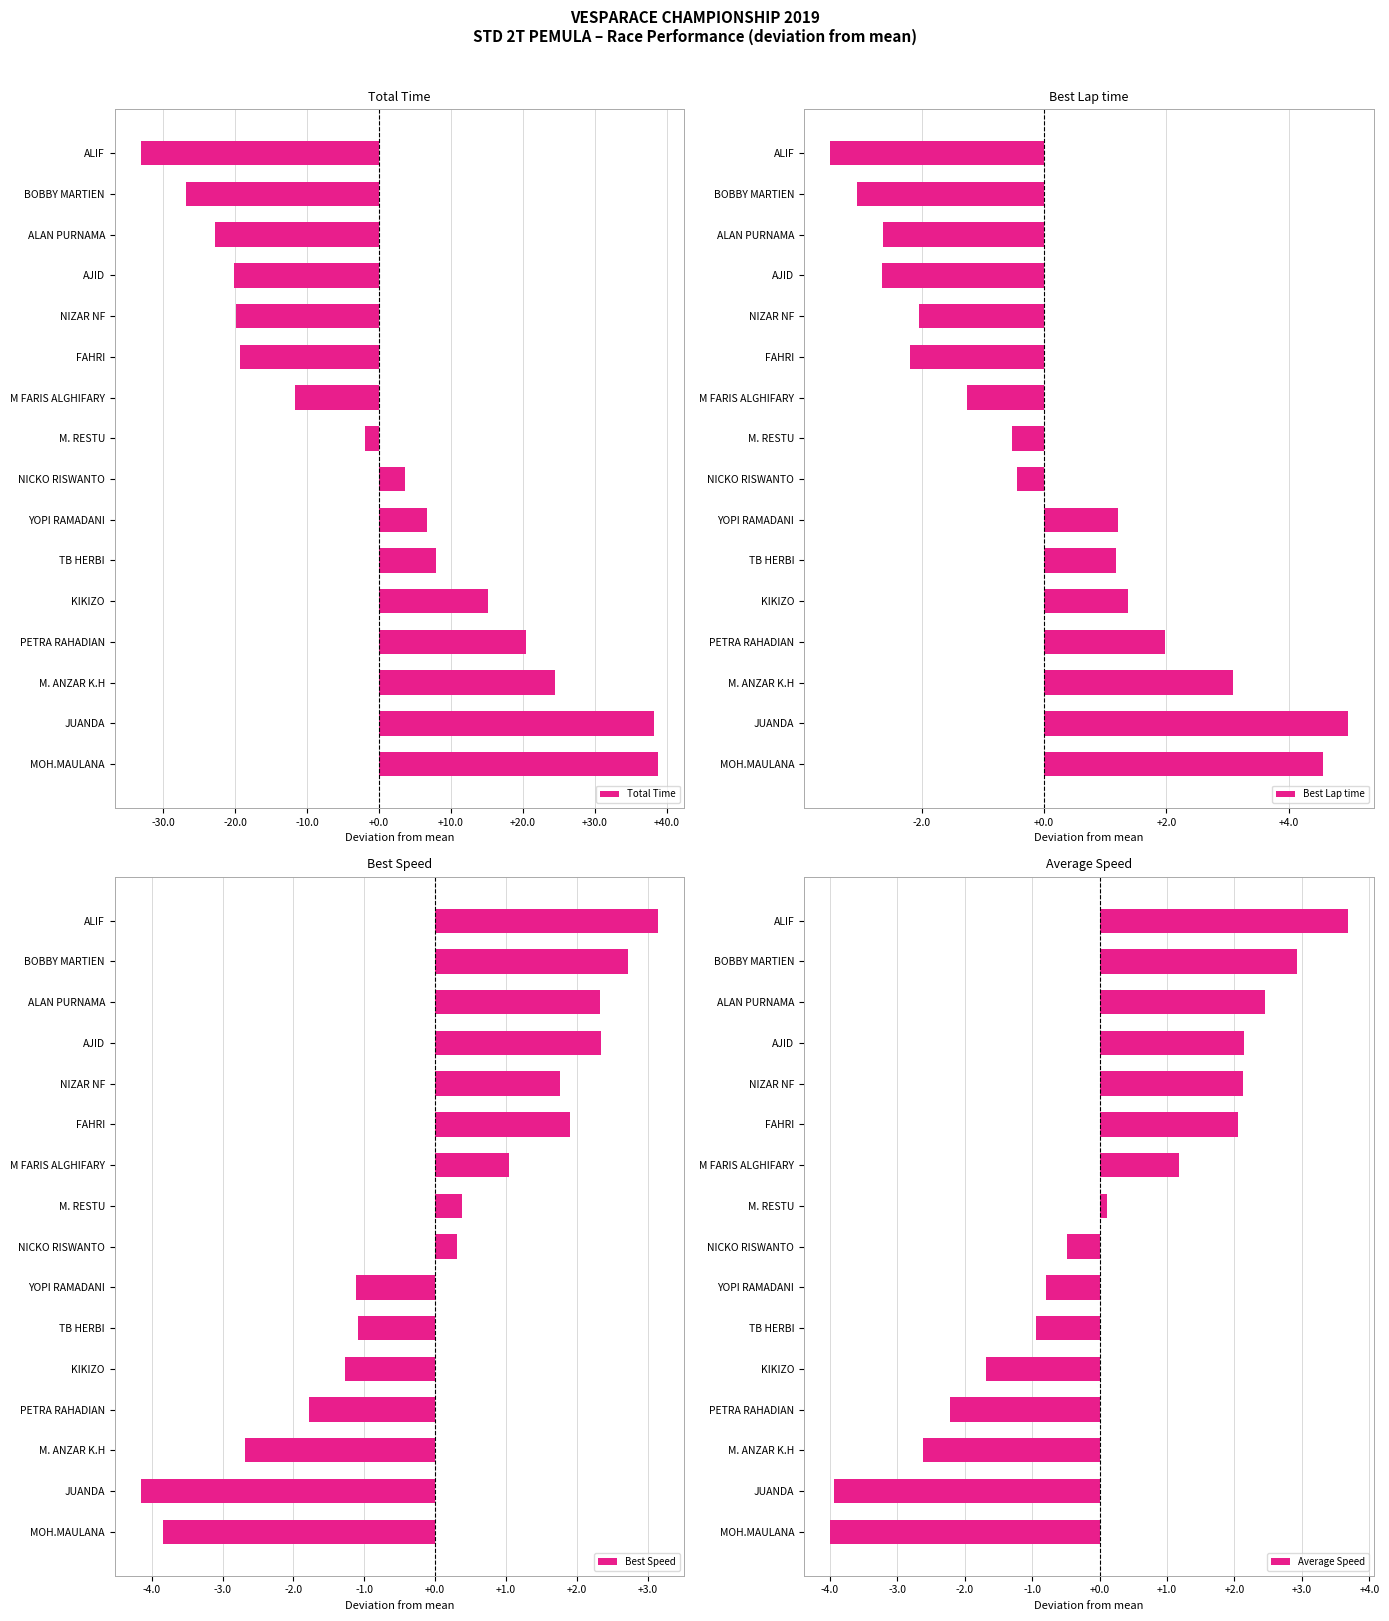

Which series has the largest total across all categories?

Best Lap time